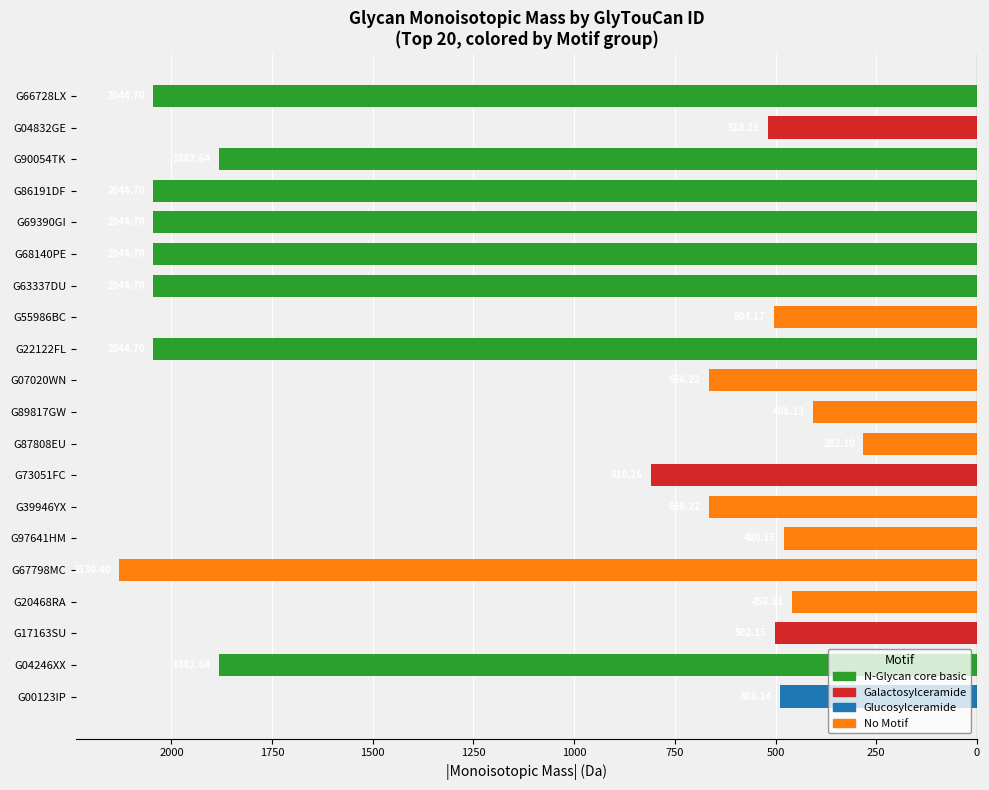

At which label does the data first exceed -666?

G00123IP